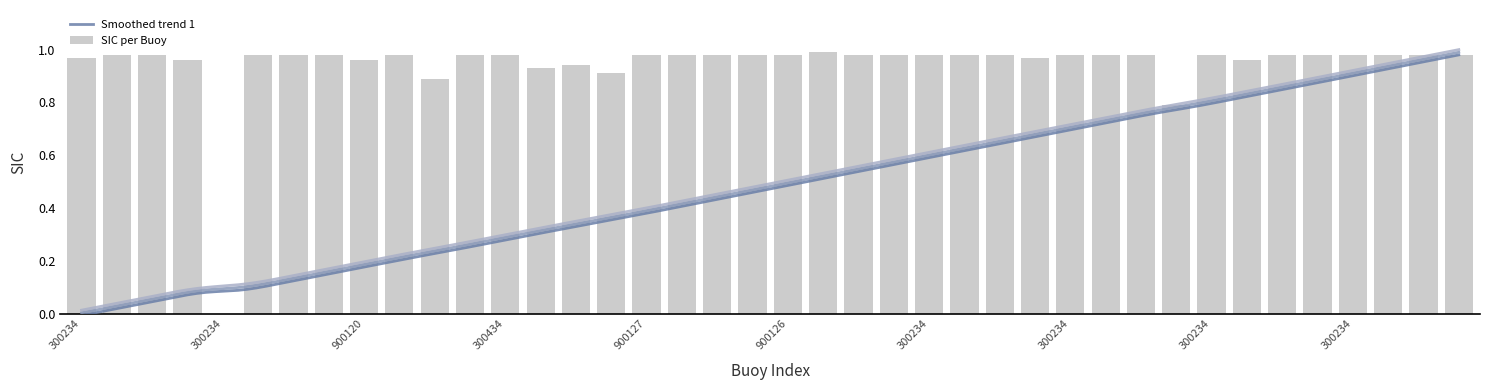

What position from the right is 300534061550820?

7